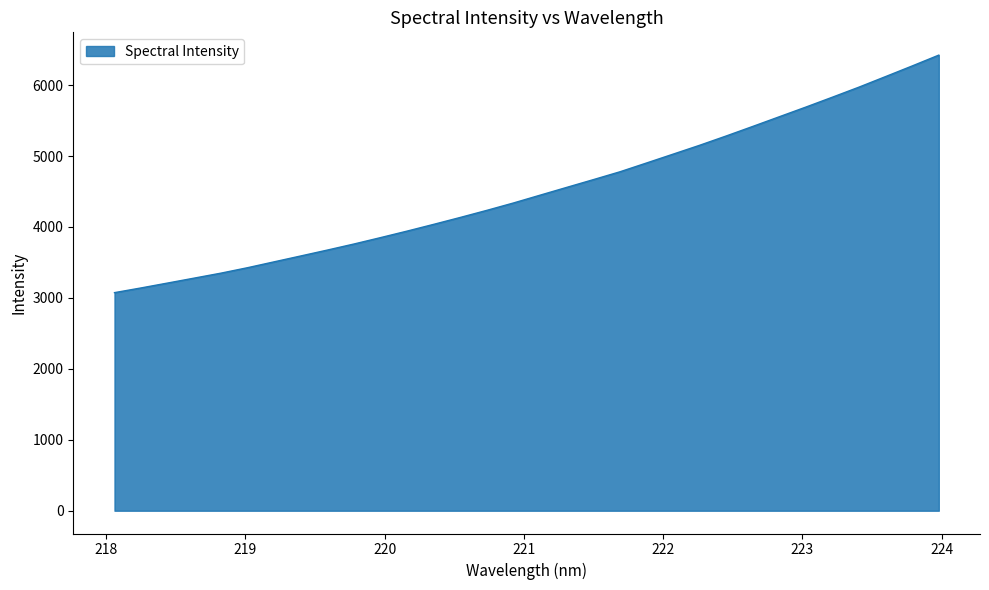

What is the difference between the maximum and minimum values?

3348.1